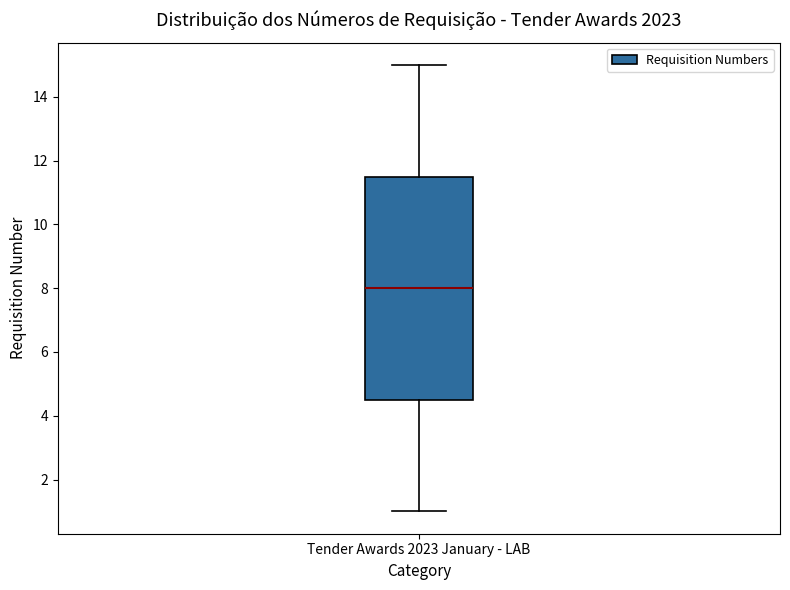

Read this box plot against the y-axis: the position of the median line, the range covered by the box, and the ends of both whiskers. The values are not printed on the chart, so give them approximately, as read against the axis.

median 8.0, box 4.6 to 11.6, whiskers 1.0 to 15.0